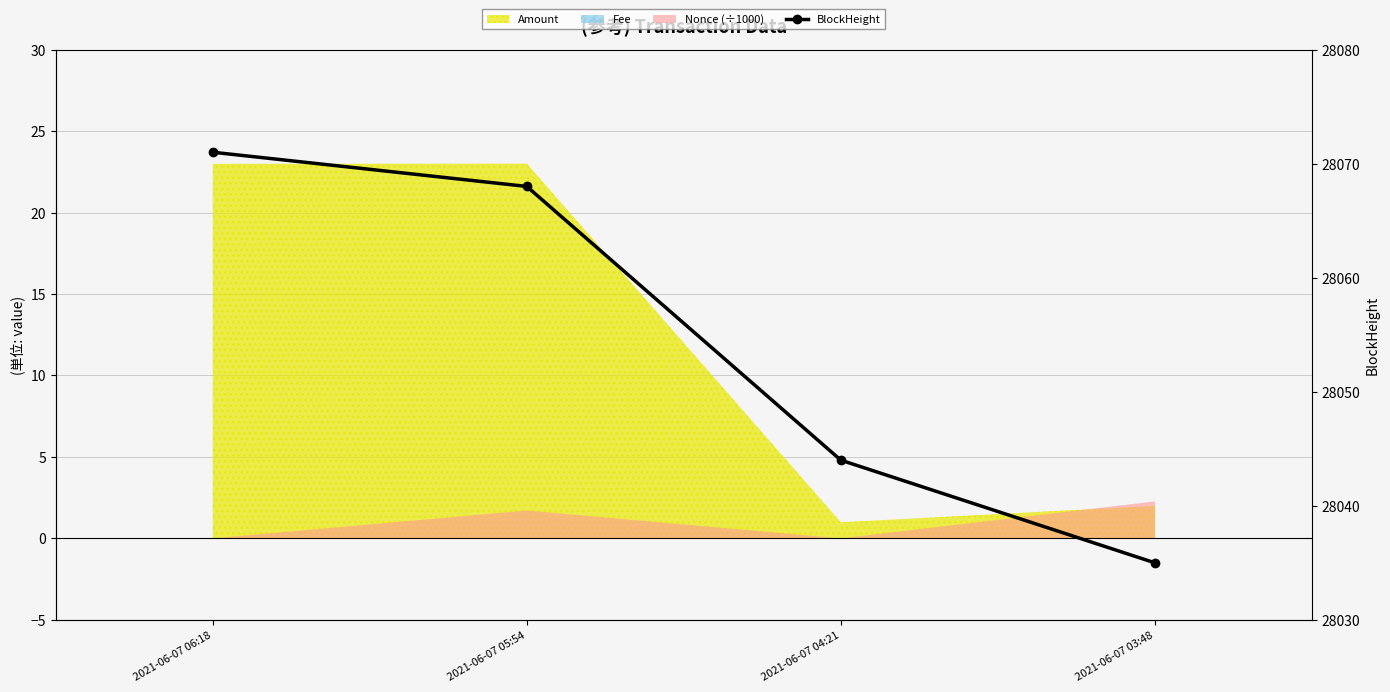

Which has a higher value, 2021-06-07 05:54 or 2021-06-07 04:21?

2021-06-07 05:54